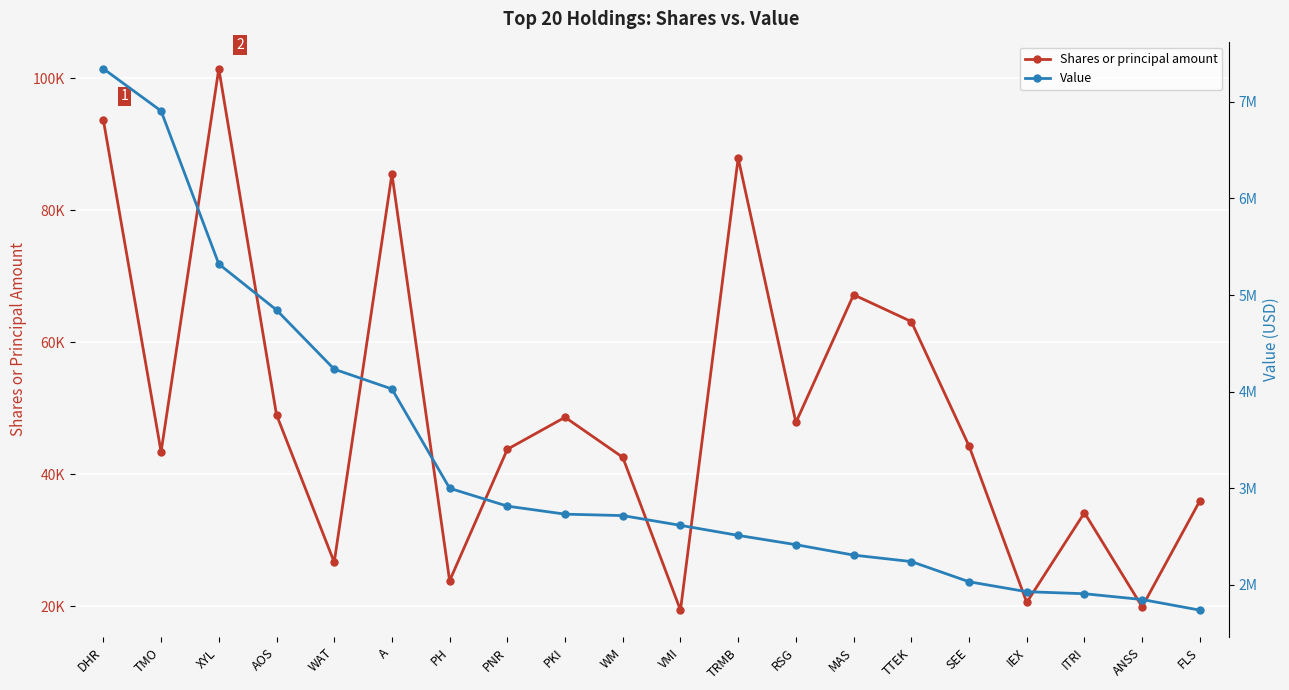

What is the smallest value displayed?

19438